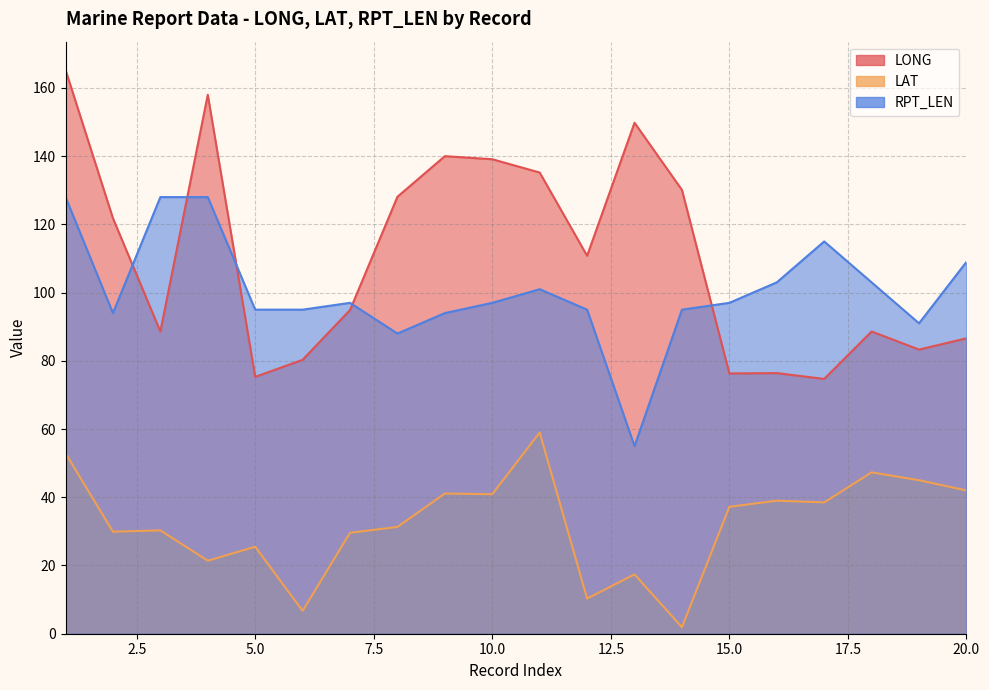

What is the sum of all RPT_LEN values?

2008.0